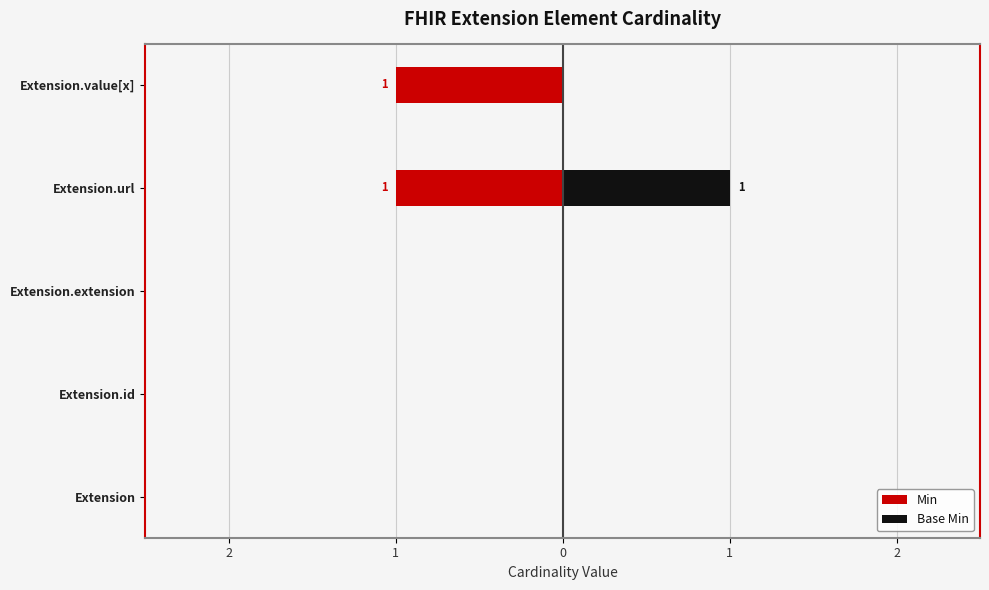

How many positive values does the Base Min series have?

1